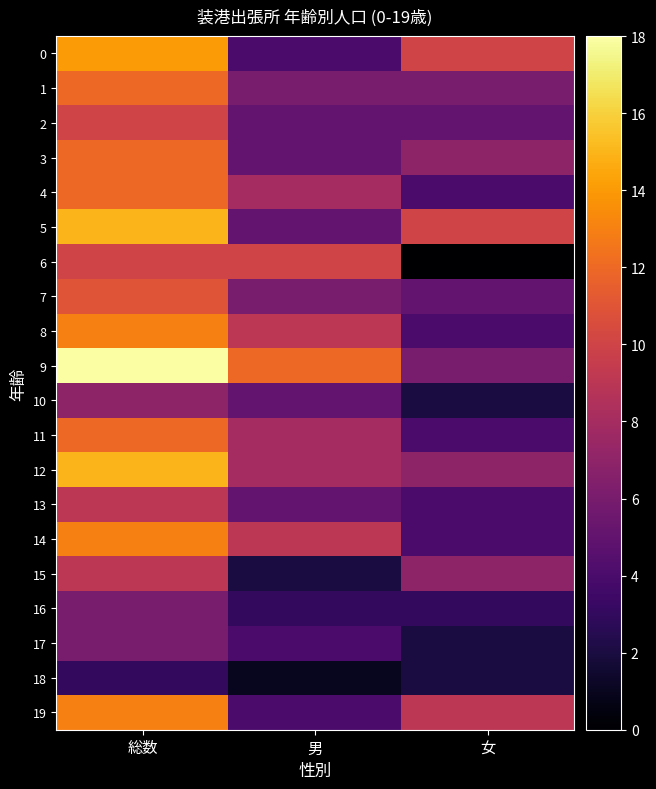

At how many categories does at least one series exceed 5?

3